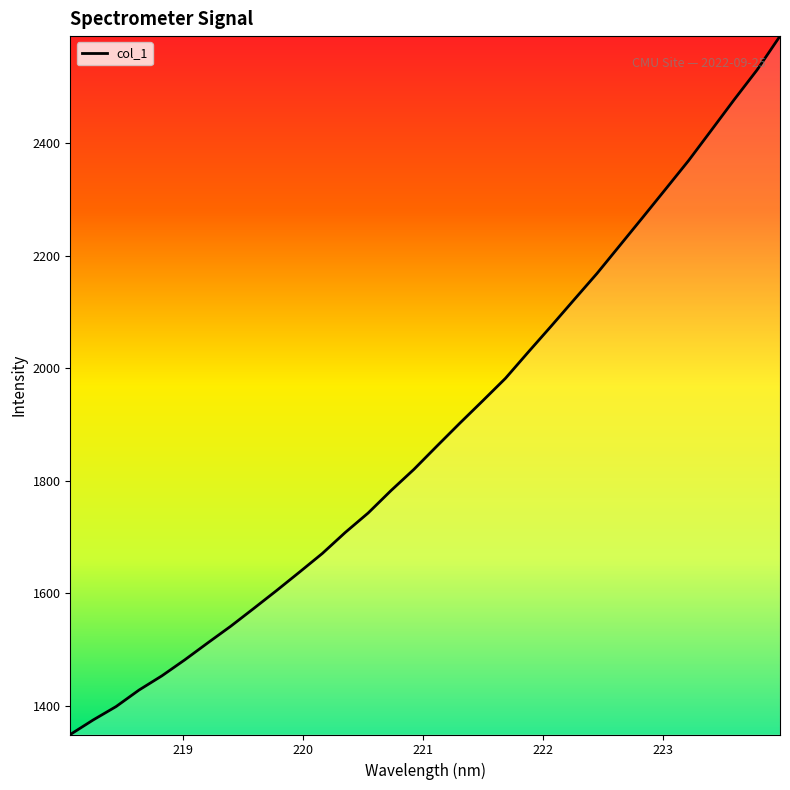

What is the minimum value shown in the chart?

1349.3